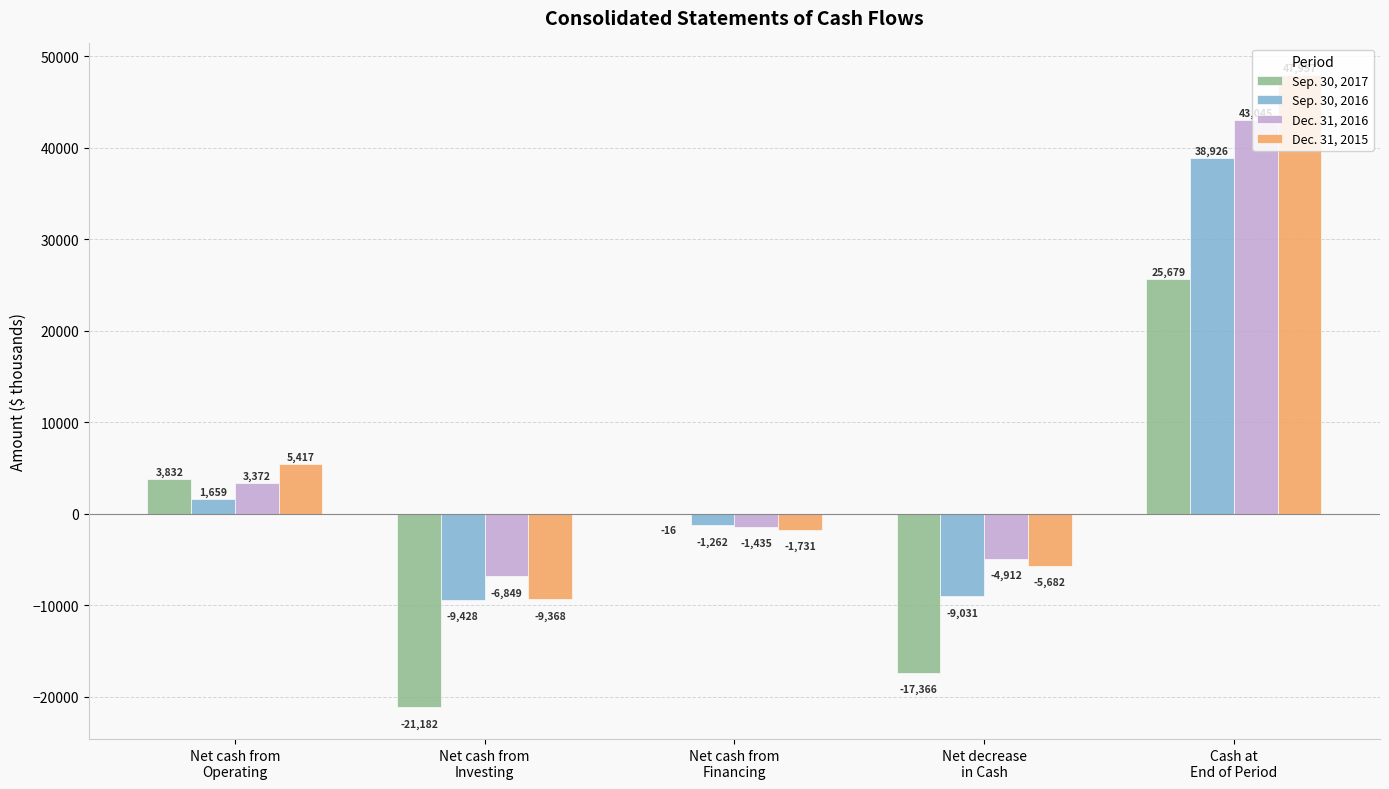

What is the greatest value displayed?

47957